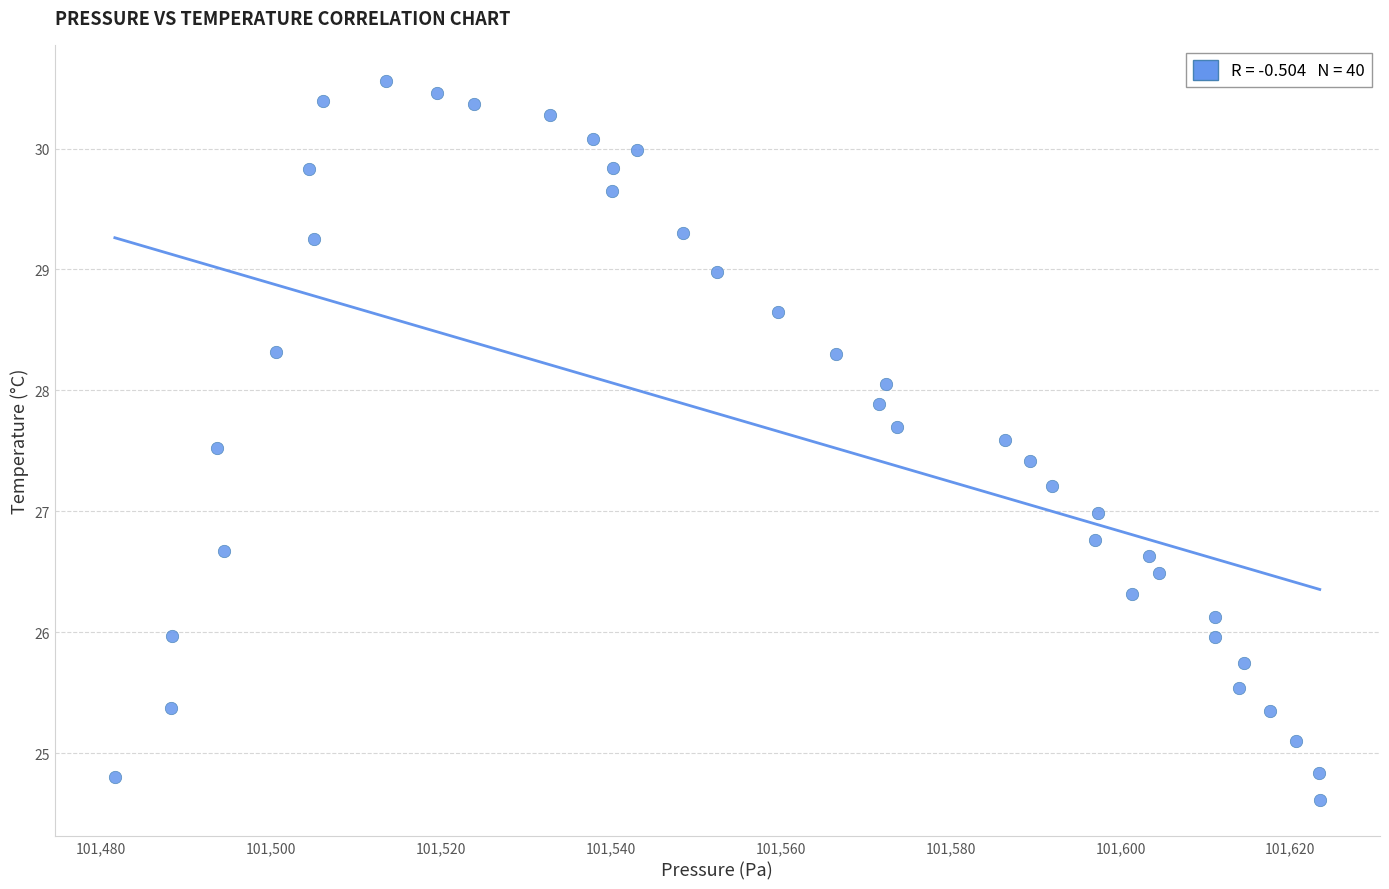

What is the range of X values (max minus min)?

141.9